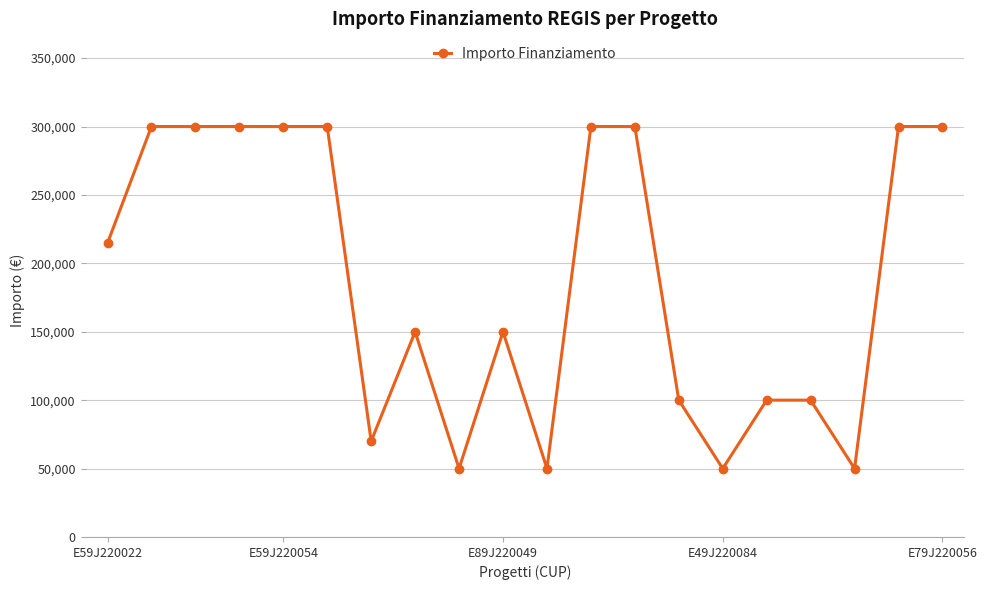

What is the sum of all values?

3784800